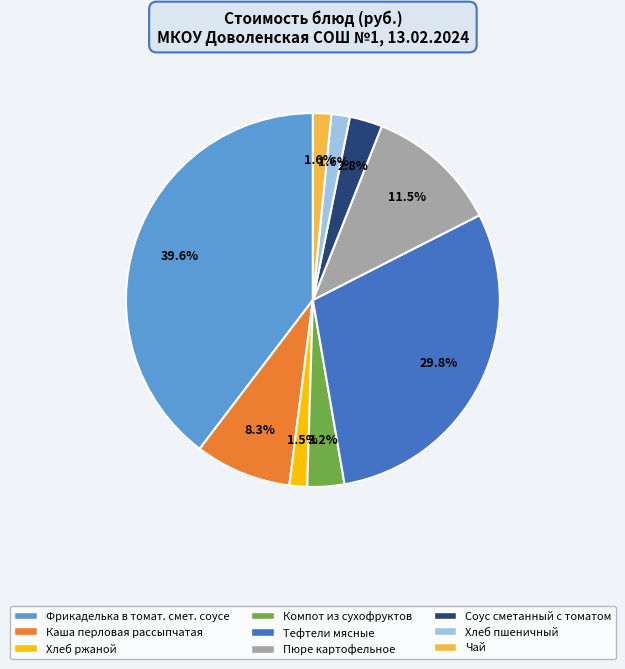

What is the ratio of the value at Каша перловая рассыпчатая to the value at Фрикаделька в томат. смет. соусе?

0.2